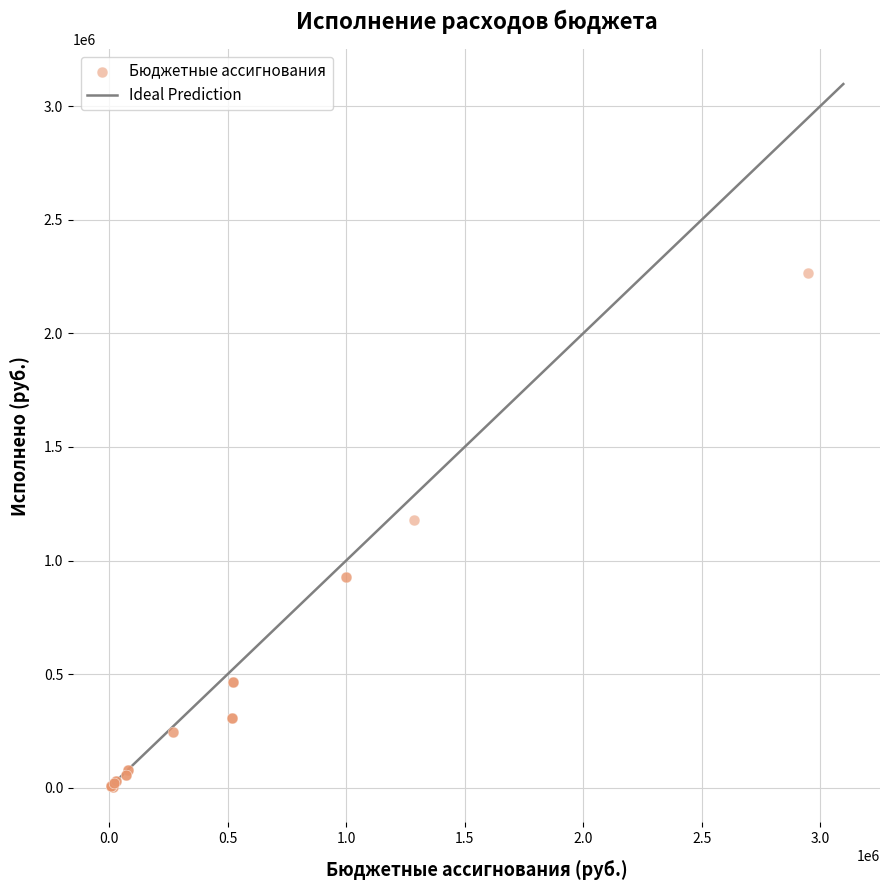

What Y value in the scatter plot is closest to 1133771?

1178127.9